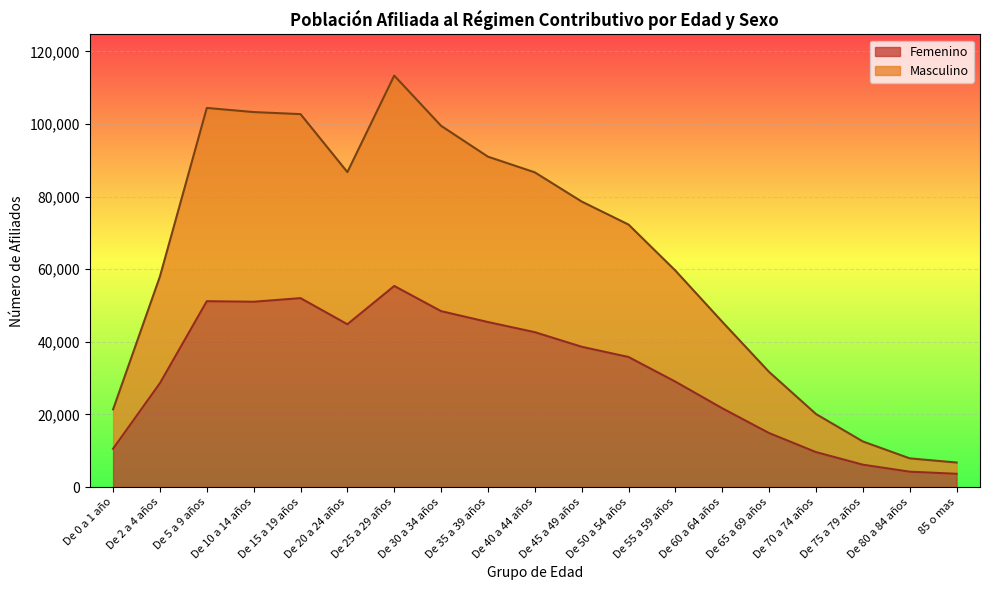

What is the label of the 2nd point from the left?

De 2 a 4 años